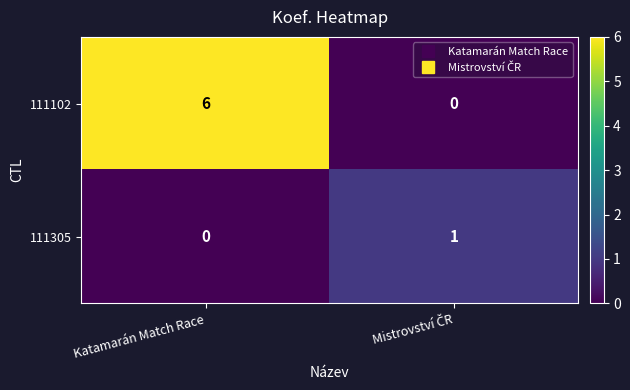

Where is 111305 nearest to the value 0?

Katamarán Match Race